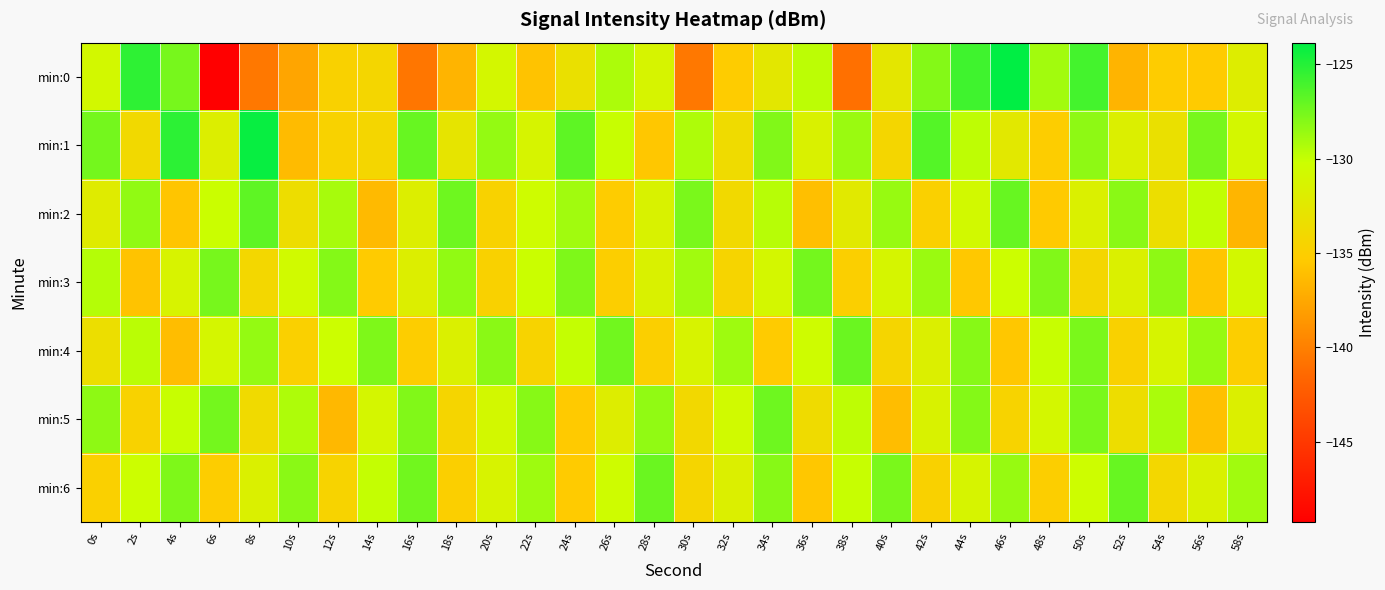

Between 22s and 50s, which series saw the biggest shift?

min:0